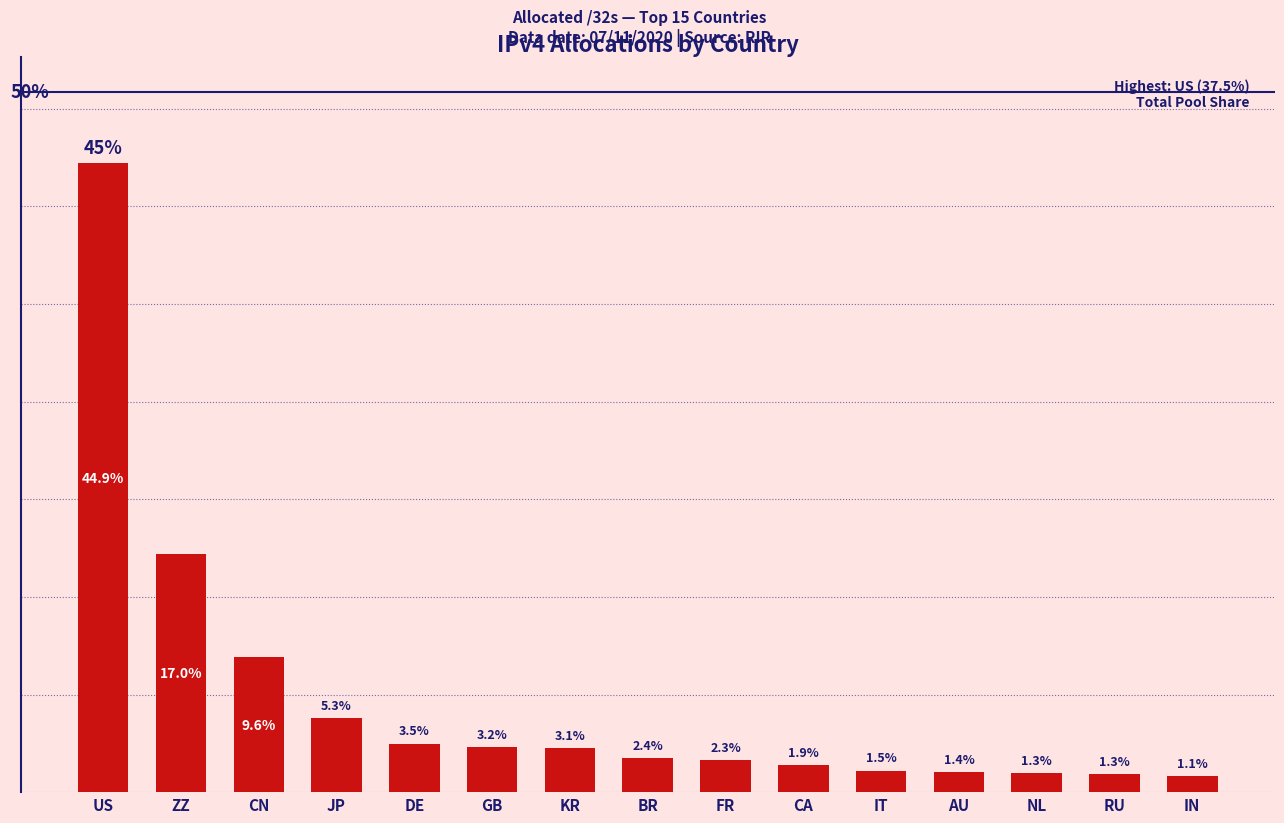

True or false: the data shows 18378760 at IT.

False